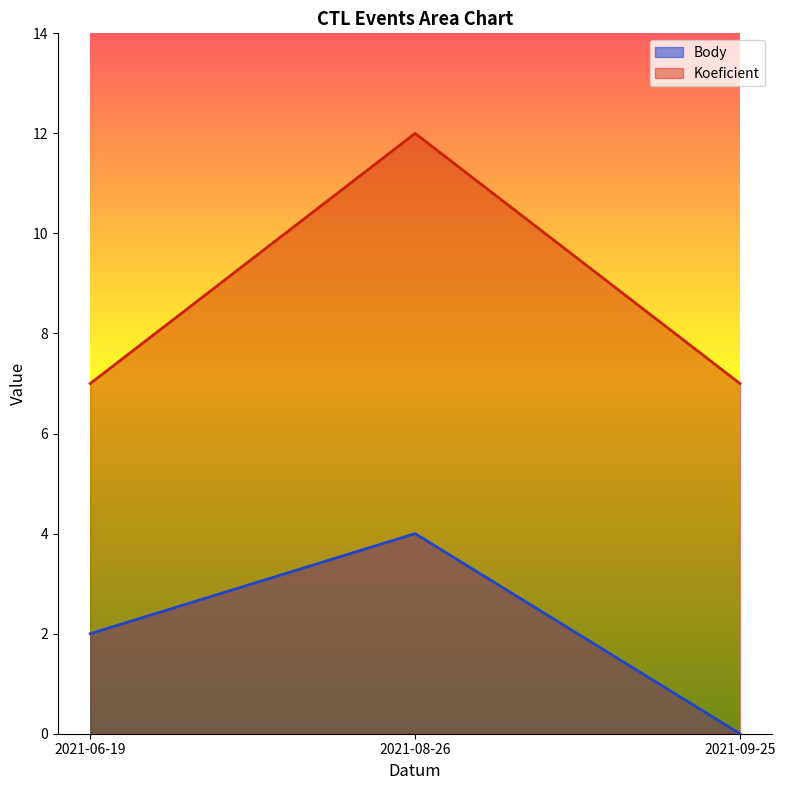

At 2021-09-25, list the series in order from smallest to largest.

Body, Koeficient